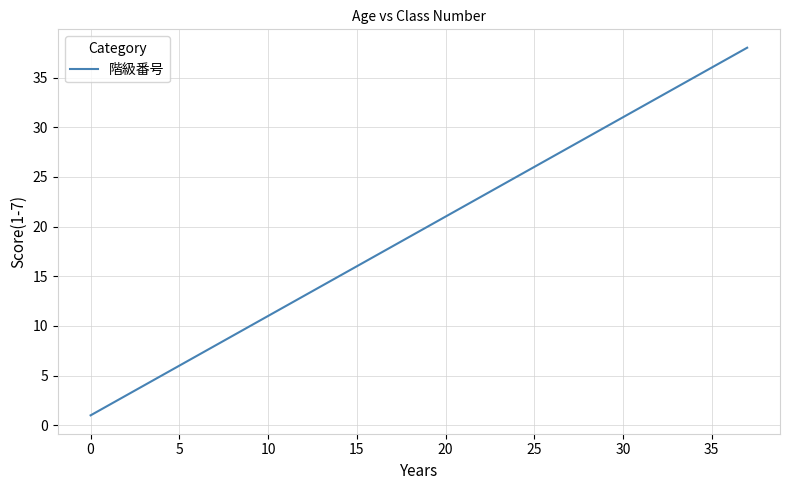

What is the greatest value displayed?

38